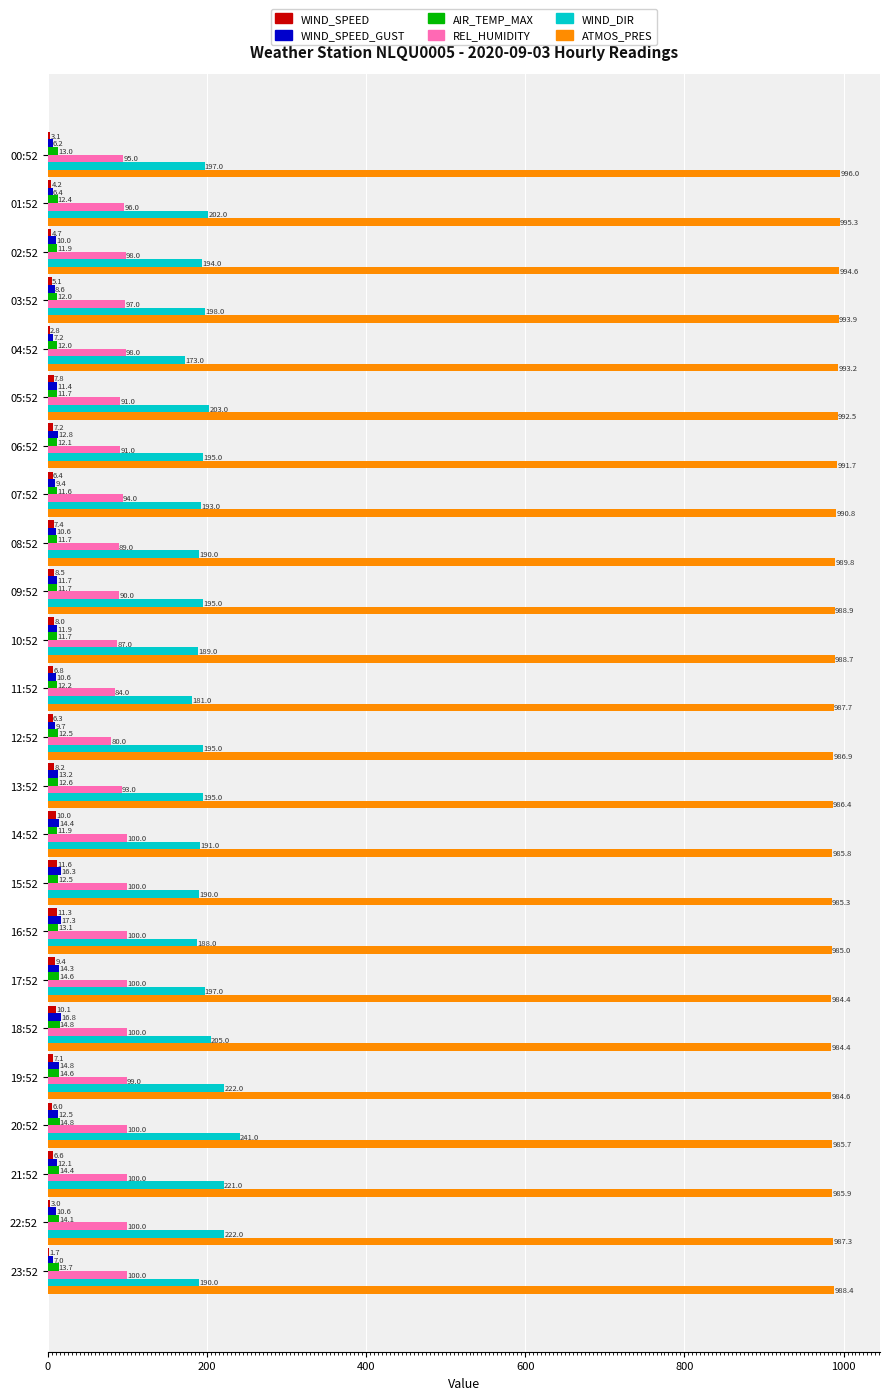

What is the sum of the WIND_DIR values at 20:52 and 03:52?

439.0